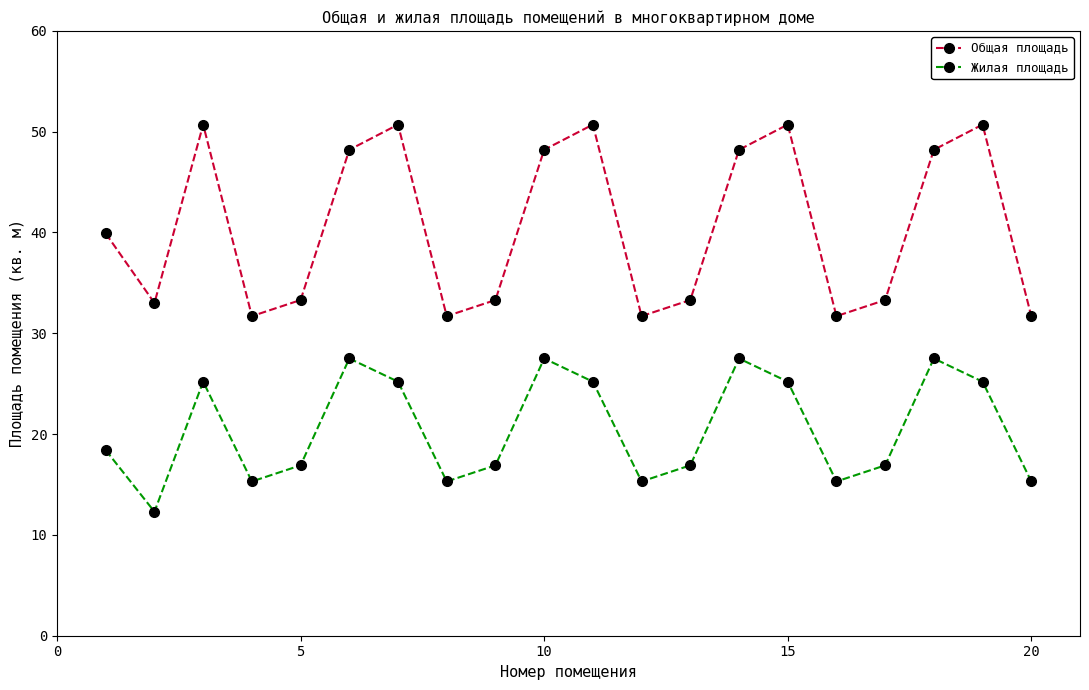

At how many categories does at least one series exceed 46?

9